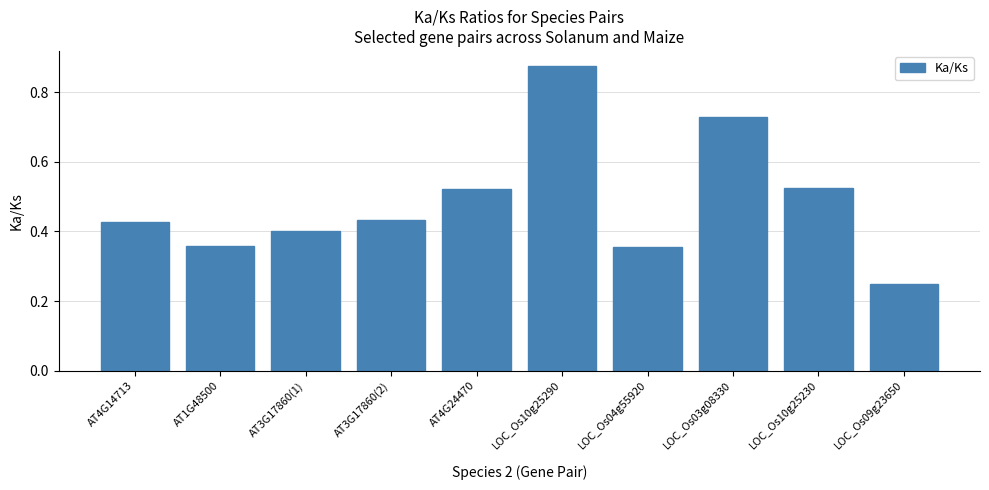

What position from the left is AT4G14713?

1